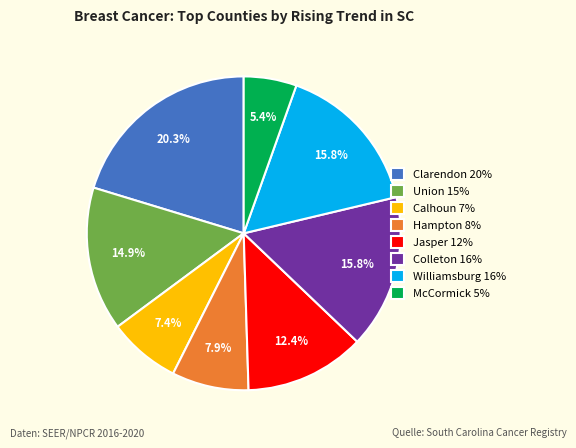

Which category has the biggest portion of the pie?

Clarendon 20%